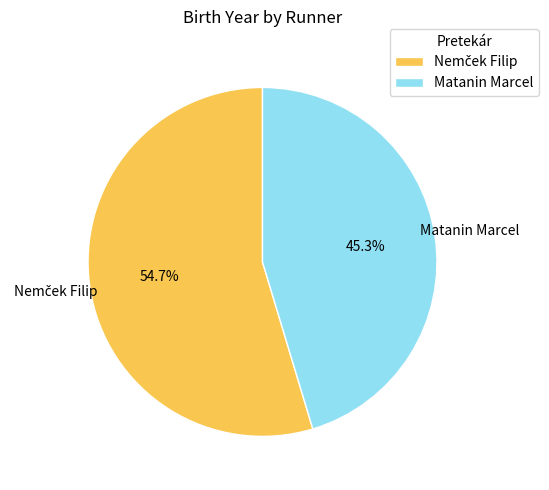

Is there a majority slice in this chart?

Yes